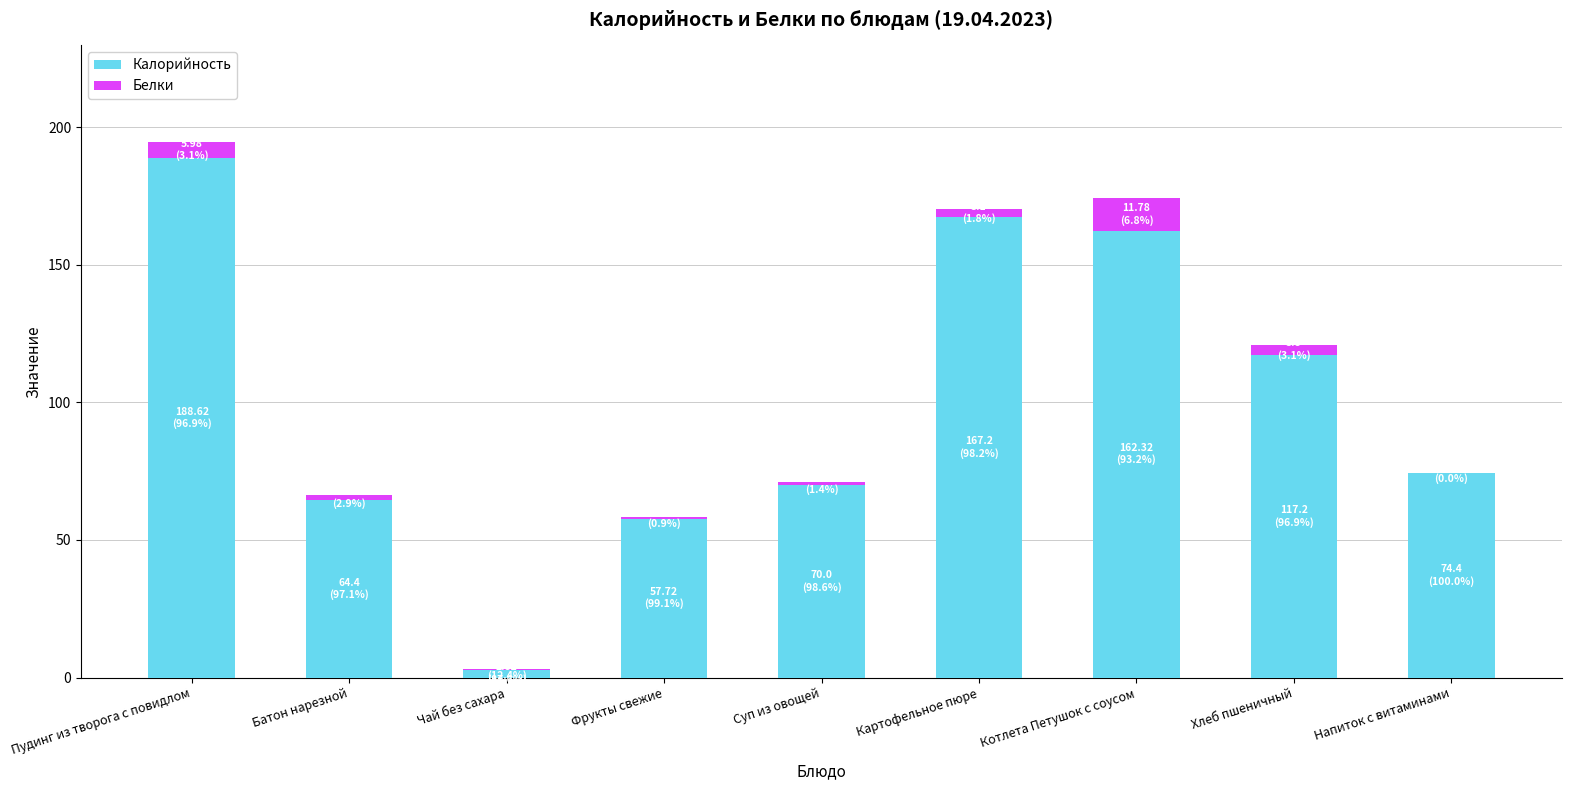

At which category is the sum across all series the highest?

Пудинг из творога с повидлом